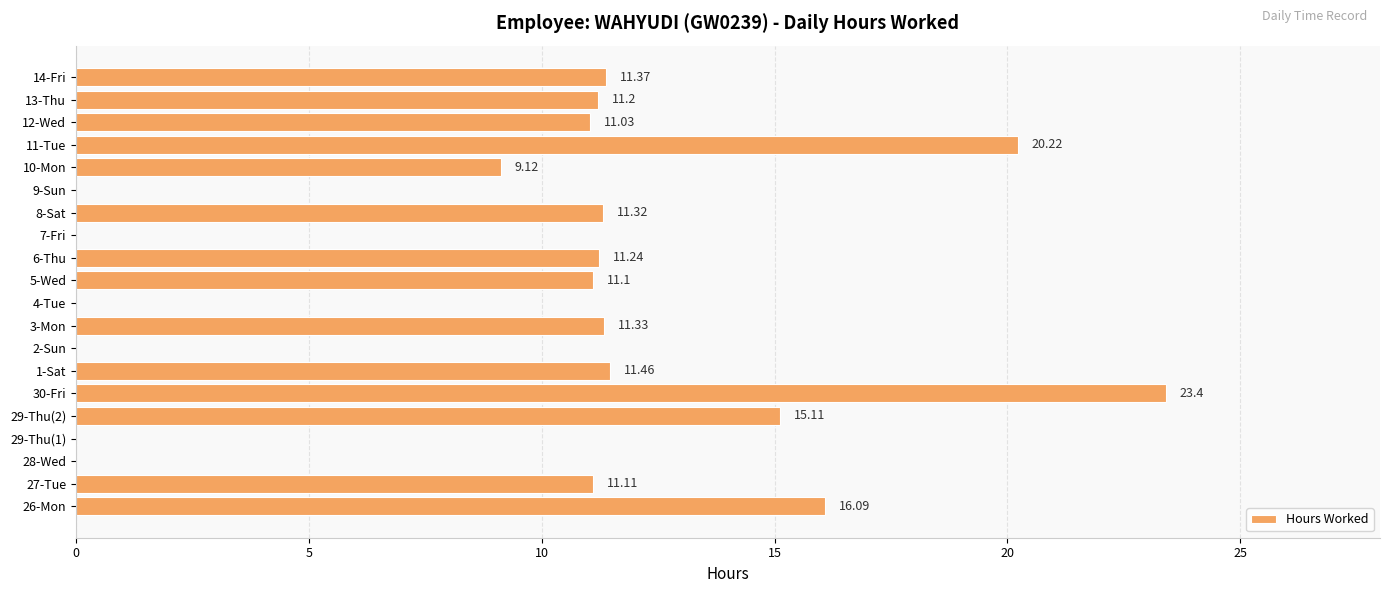

How many series are shown in this chart?

1